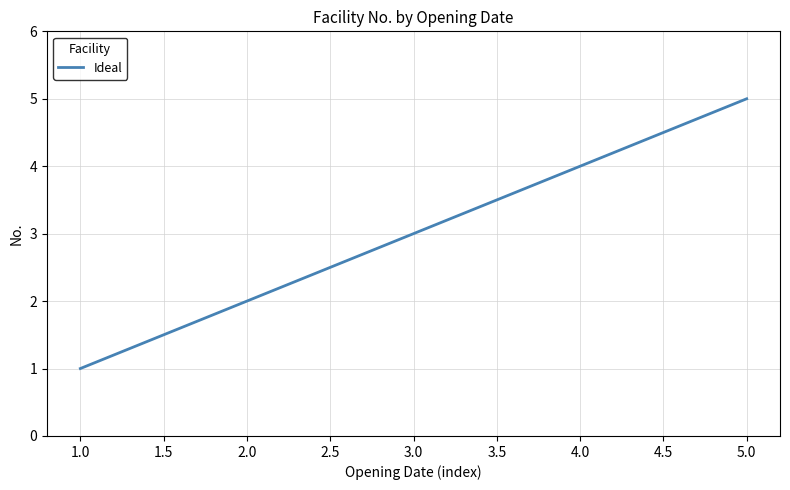

True or false: there are more than 0 points higher than both neighbors.

False